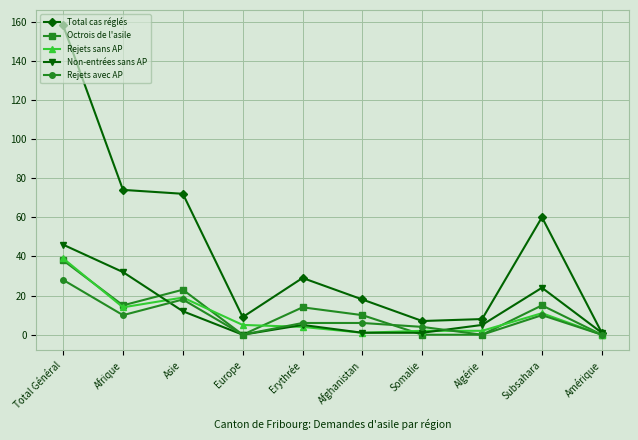

What is the label of the 7th point from the right?

Europe